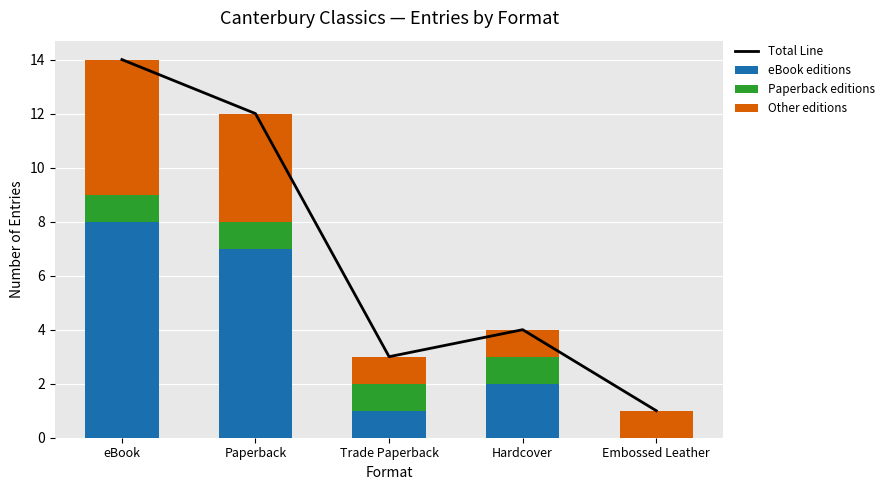

How many data points in Paperback editions are less than 1?

1